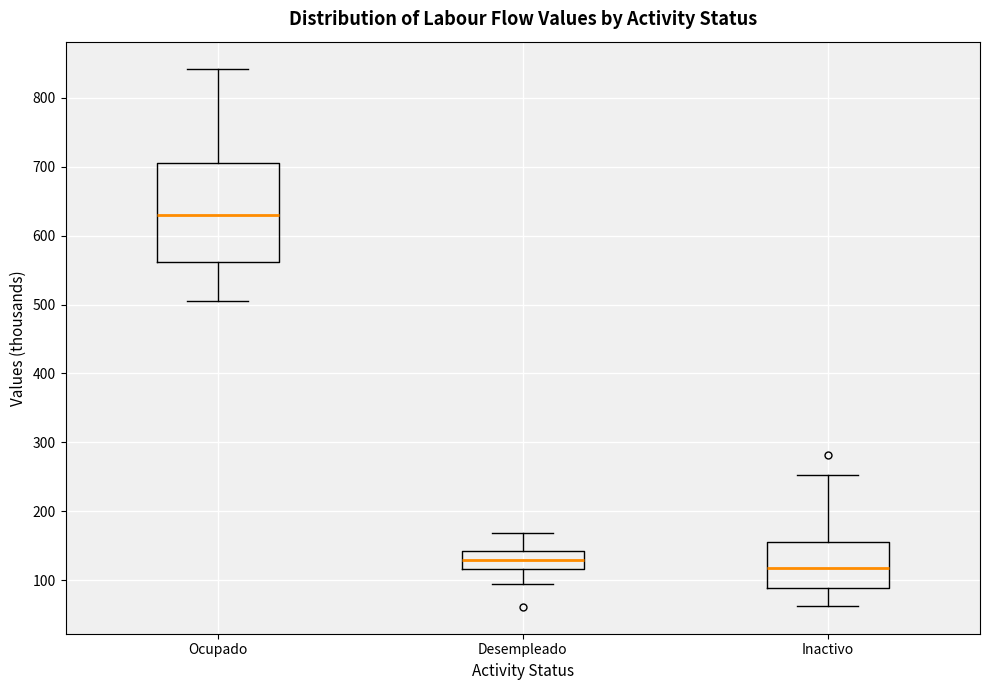

Which box's median line is the highest?

Ocupado